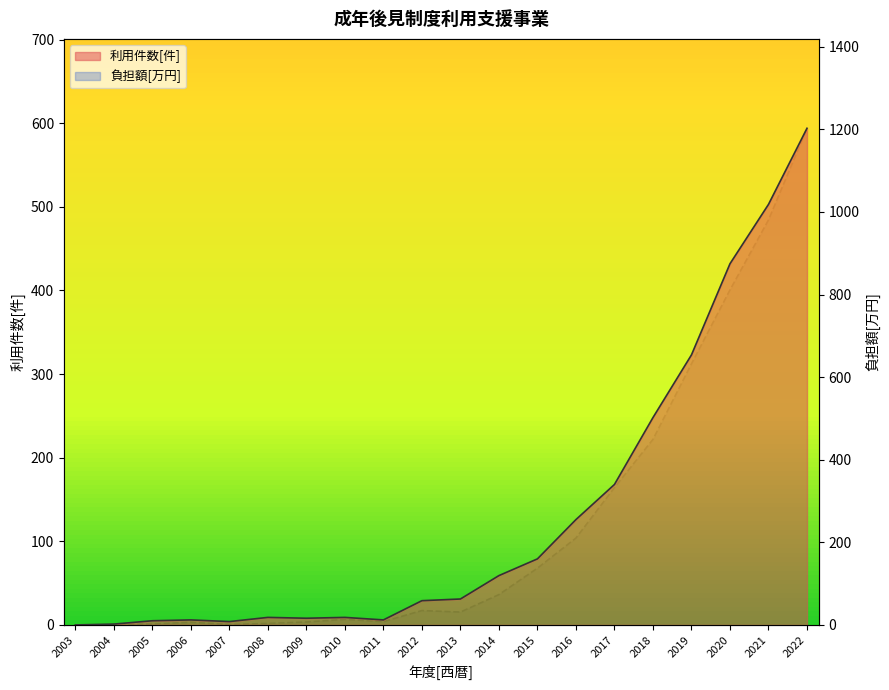

Reading left to right, transcribe all the data shown in this chart.

利用件数[件]: 2003=0.0	2004=1.0	2005=5.0	2006=6.0	2007=4.0	2008=9.0	2009=8.0	2010=9.0	2011=6.0	2012=29.0	2013=31.0	2014=59.0	2015=79.0	2016=126.0	2017=168.0	2018=248.0	2019=323.0	2020=432.0	2021=503.0	2022=594.0
負担額[万円]: 2003=0.0	2004=0.6	2005=2.0	2006=6.4	2007=0.9	2008=3.6	2009=7.1	2010=13.3	2011=8.0	2012=34.8	2013=31.1	2014=73.4	2015=137.5	2016=210.4	2017=332.6	2018=449.3	2019=632.3	2020=811.2	2021=980.8	2022=1202.7